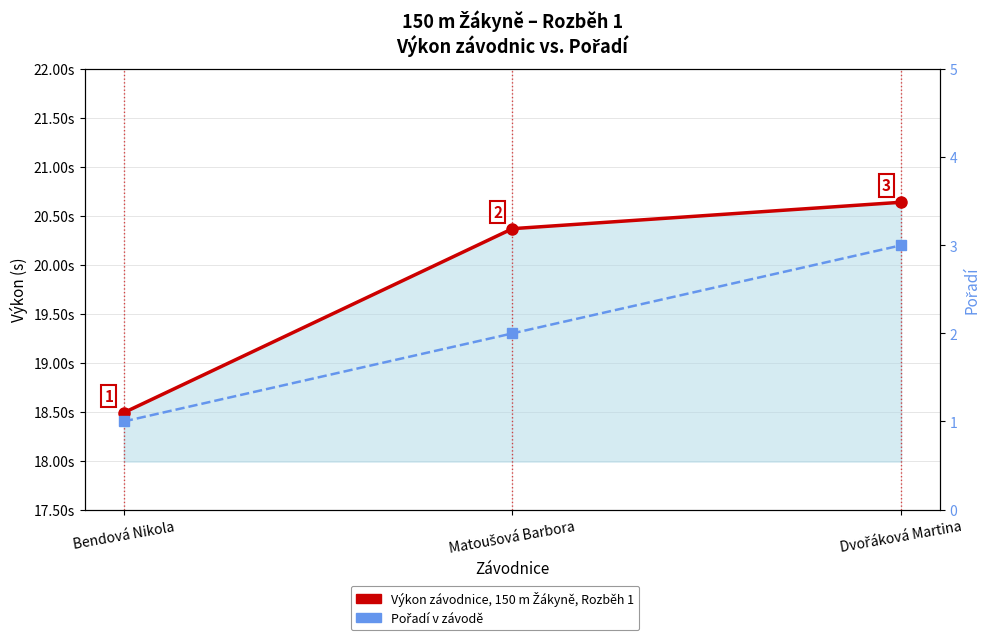

Count the number of categories in the chart.

3